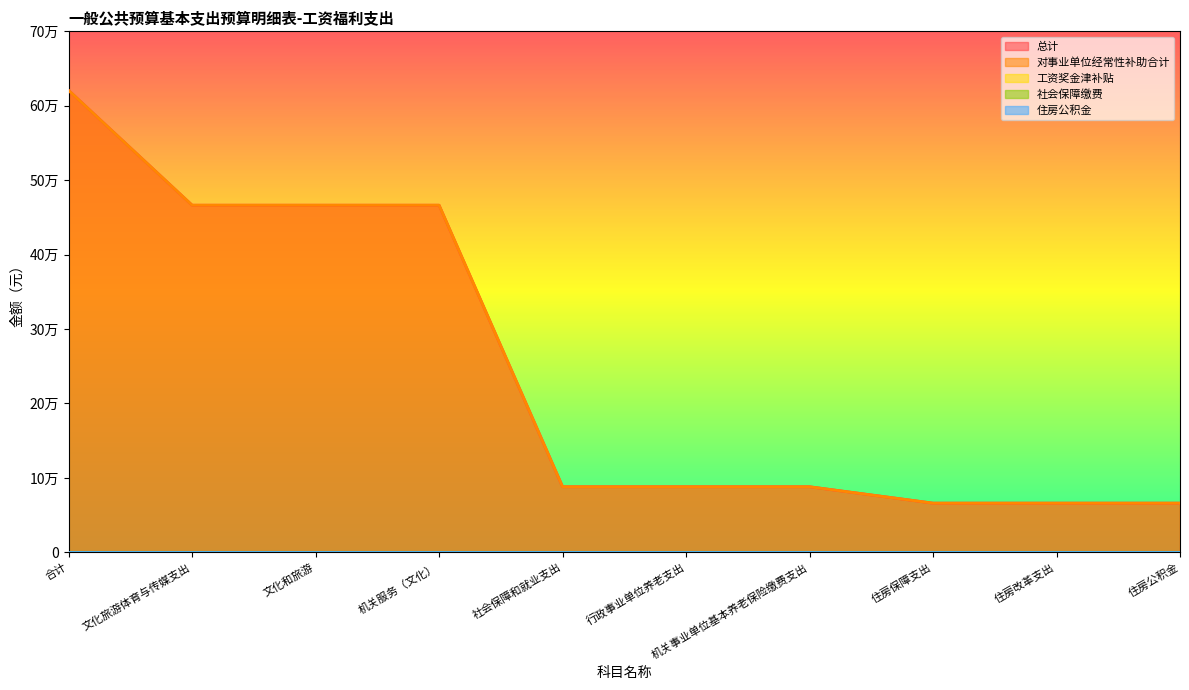

Reading left to right, extract all data points from this chart.

总计: 合计=620612.8	文化旅游体育与传媒支出=466378.7	文化和旅游=466378.7	机关服务（文化）=466378.7	社会保障和就业支出=88133.8	行政事业单位养老支出=88133.8	机关事业单位基本养老保险缴费支出=88133.8	住房保障支出=66100.3	住房改革支出=66100.3	住房公积金=66100.3
对事业单位经常性补助合计: 合计=620612.8	文化旅游体育与传媒支出=466378.7	文化和旅游=466378.7	机关服务（文化）=466378.7	社会保障和就业支出=88133.8	行政事业单位养老支出=88133.8	机关事业单位基本养老保险缴费支出=88133.8	住房保障支出=66100.3	住房改革支出=66100.3	住房公积金=66100.3
工资奖金津补贴: 合计=0.0	文化旅游体育与传媒支出=0.0	文化和旅游=0.0	机关服务（文化）=0.0	社会保障和就业支出=0.0	行政事业单位养老支出=0.0	机关事业单位基本养老保险缴费支出=0.0	住房保障支出=0.0	住房改革支出=0.0	住房公积金=0.0
社会保障缴费: 合计=0.0	文化旅游体育与传媒支出=0.0	文化和旅游=0.0	机关服务（文化）=0.0	社会保障和就业支出=0.0	行政事业单位养老支出=0.0	机关事业单位基本养老保险缴费支出=0.0	住房保障支出=0.0	住房改革支出=0.0	住房公积金=0.0
住房公积金: 合计=0.0	文化旅游体育与传媒支出=0.0	文化和旅游=0.0	机关服务（文化）=0.0	社会保障和就业支出=0.0	行政事业单位养老支出=0.0	机关事业单位基本养老保险缴费支出=0.0	住房保障支出=0.0	住房改革支出=0.0	住房公积金=0.0